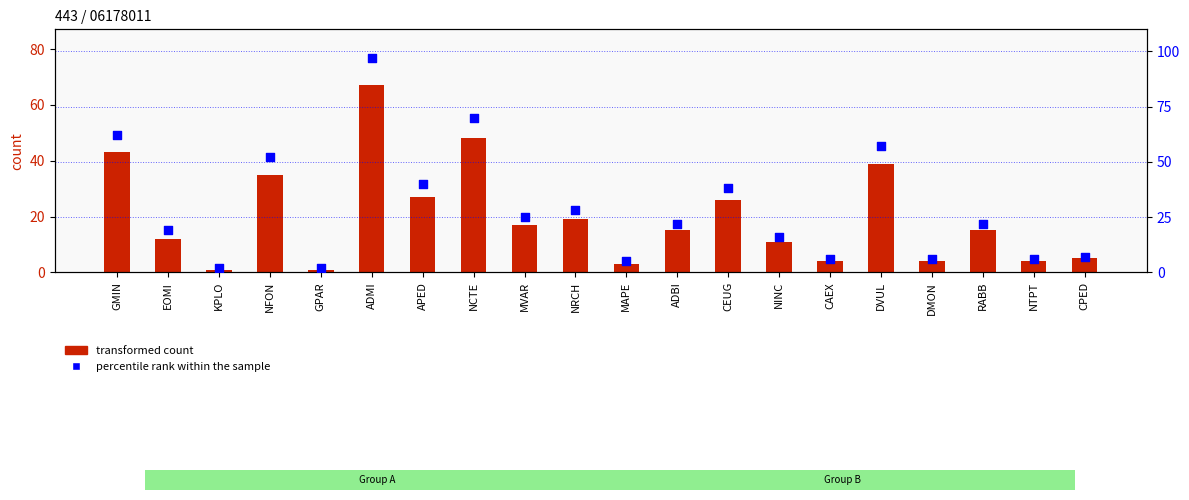

Which series has the widest spread of Y values?

percentile rank within the sample